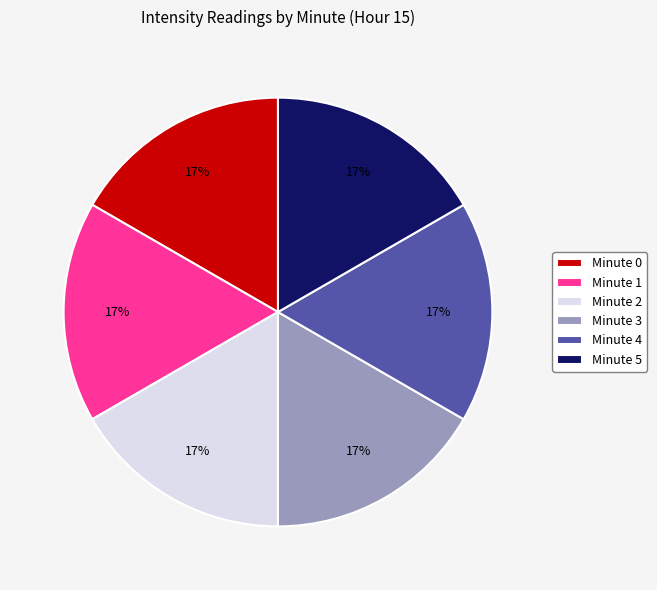

What percentage is the Minute 1 slice, to the nearest percent?

17%